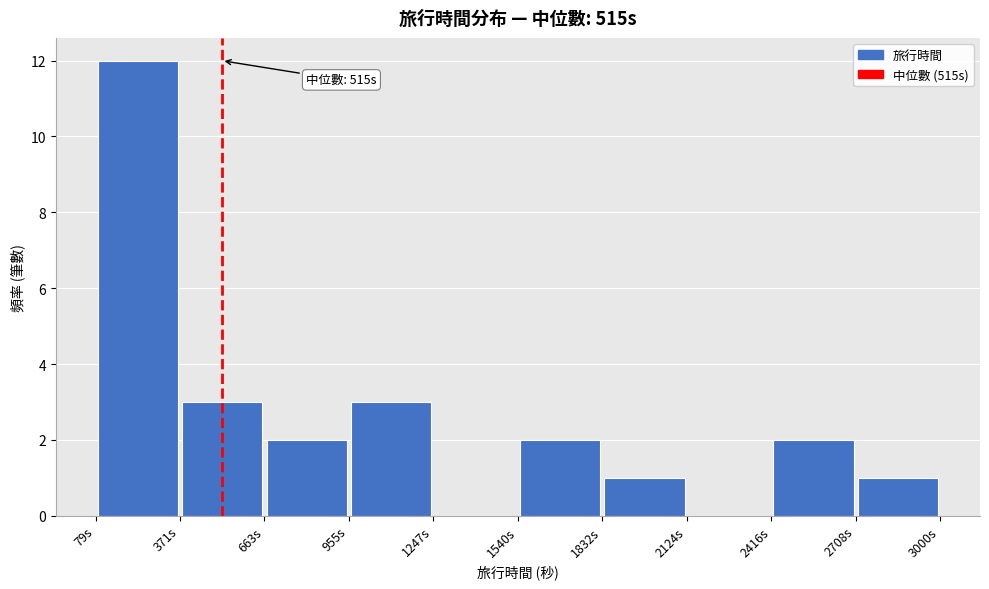

Which range on the x-axis has the tallest bar?

100 to 350